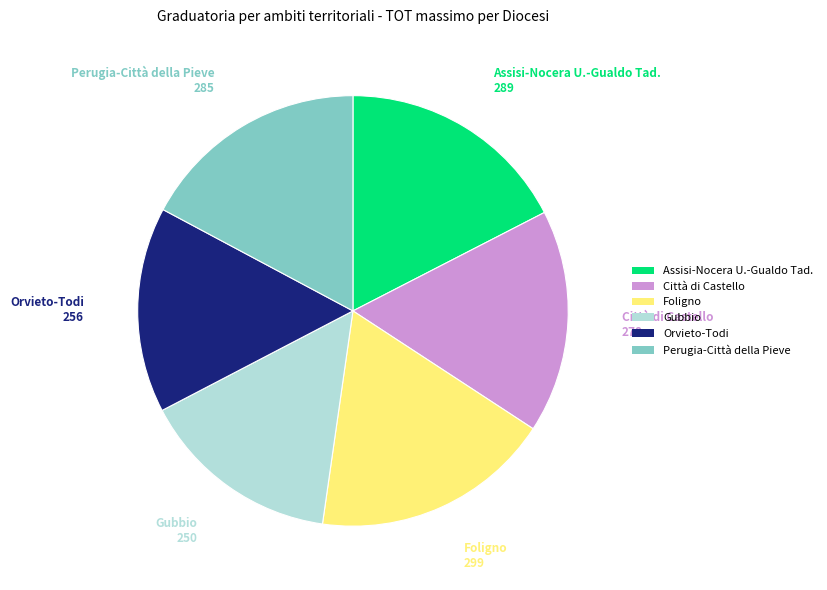

Is it true that Assisi-Nocera U.-Gualdo Tad. is 29% of the pie?

False